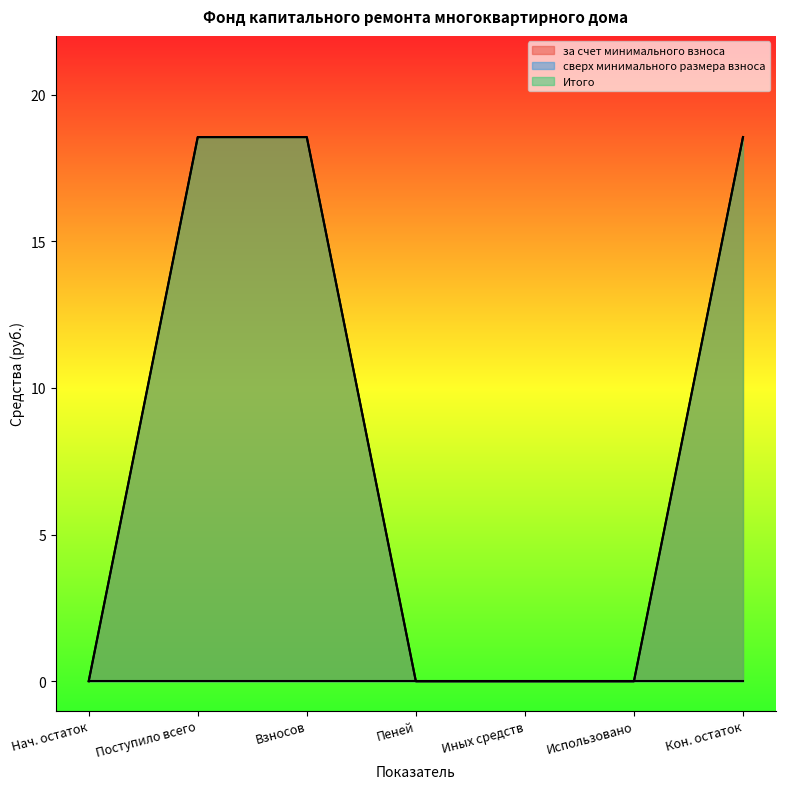

What is the difference between the highest and lowest values at 2?

18.6